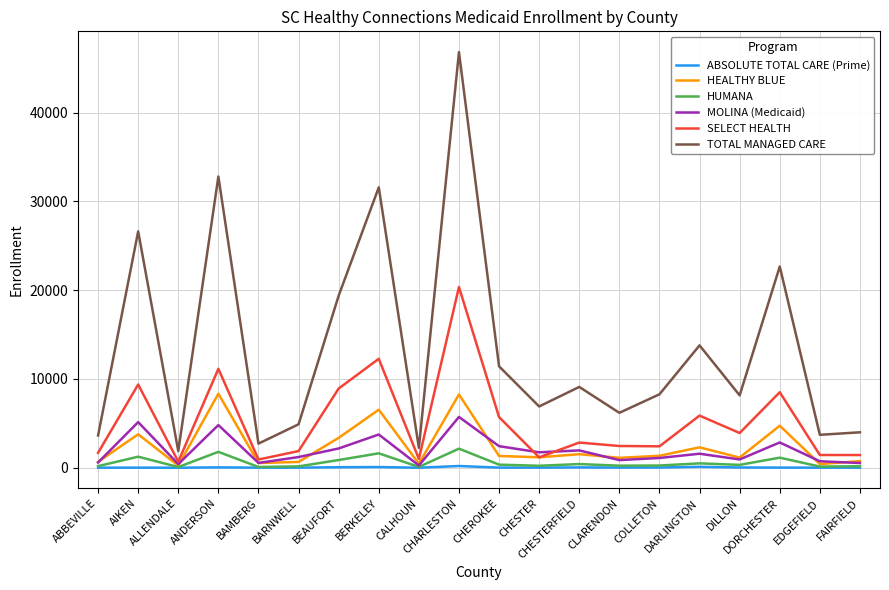

What is the greatest value displayed?

46826